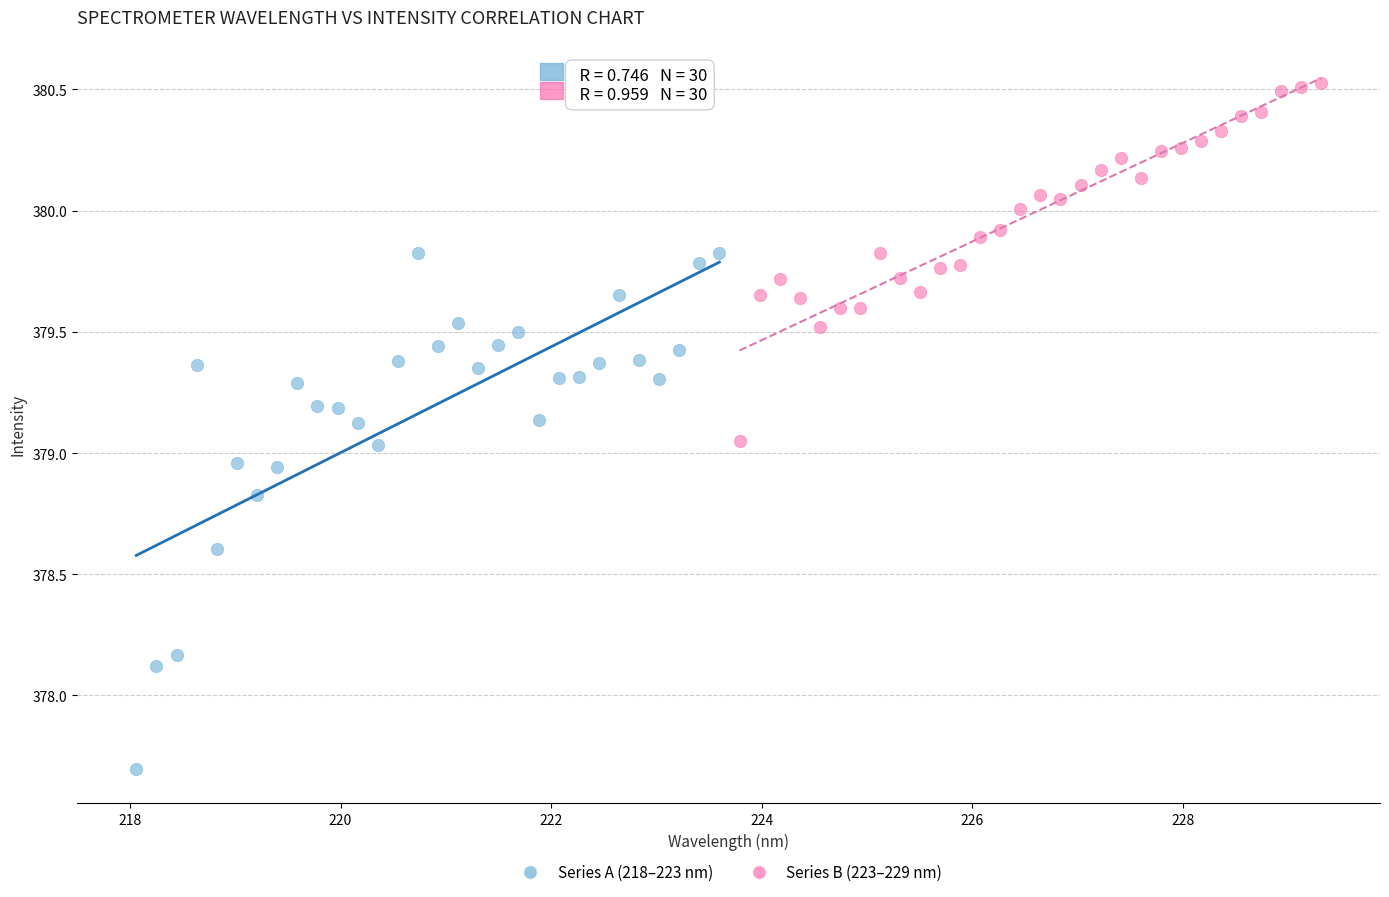

What are all the series names shown in the legend?

Series A (218–223 nm), Series B (223–229 nm)